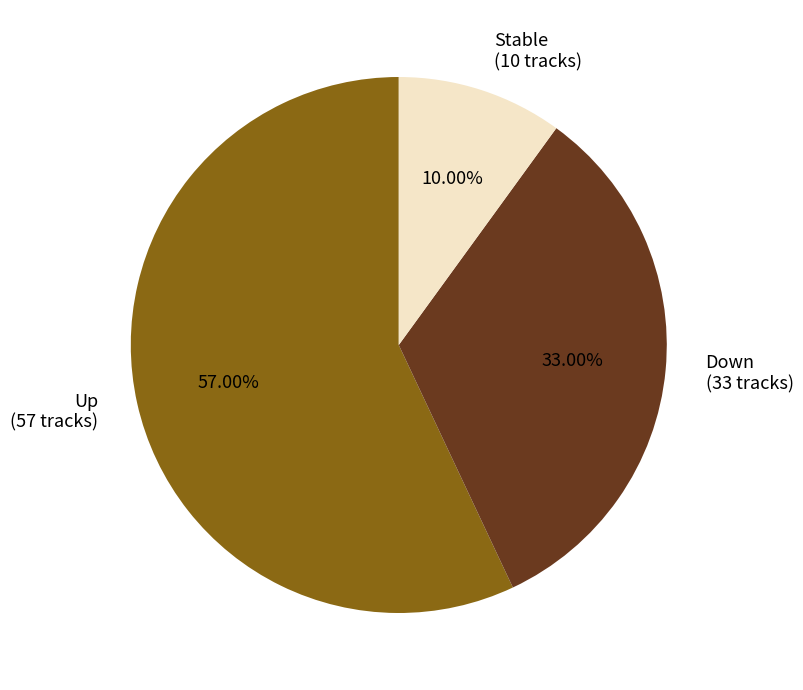

What is the ratio of the value at Stable (10 tracks) to the value at Down (33 tracks)?

0.3